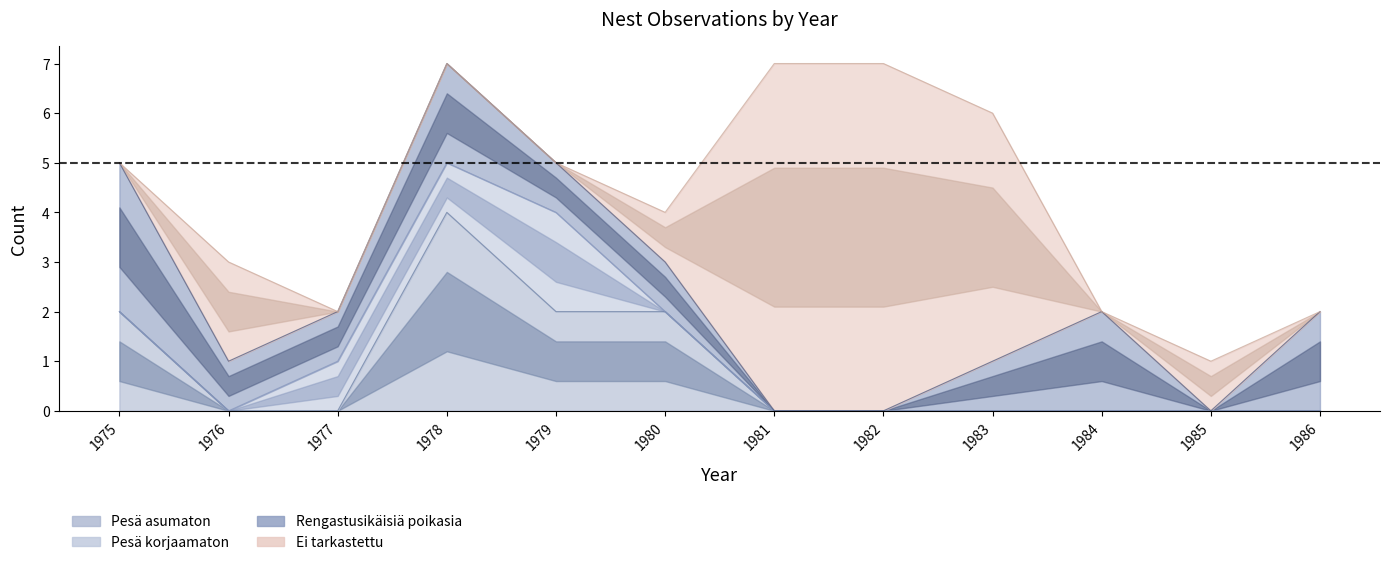

What is the maximum value for Rengastusikäisiä poikasia?

3